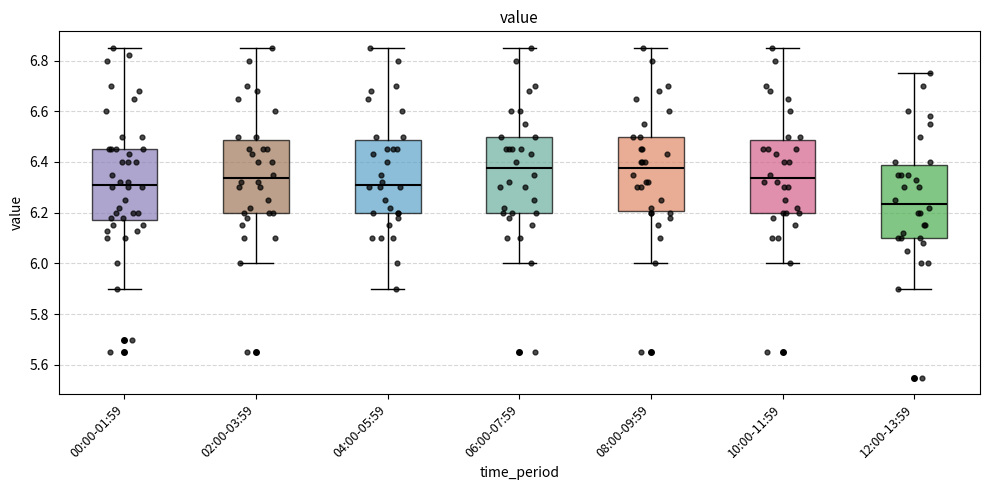

Reading left to right, transcribe this box plot: for each box, give where its median line is, the range the box spans, and where its two whiskers end, as read against the y-axis. The values are not printed on the chart, so give them approximately, as read against the axis.

00:00-01:59: median 6.32, box 6.18 to 6.46, whiskers 5.90 to 6.86
02:00-03:59: median 6.34, box 6.20 to 6.48, whiskers 6.00 to 6.86
04:00-05:59: median 6.32, box 6.20 to 6.48, whiskers 5.90 to 6.86
06:00-07:59: median 6.38, box 6.20 to 6.50, whiskers 6.00 to 6.86
08:00-09:59: median 6.38, box 6.20 to 6.50, whiskers 6.00 to 6.86
10:00-11:59: median 6.34, box 6.20 to 6.48, whiskers 6.00 to 6.86
12:00-13:59: median 6.24, box 6.10 to 6.38, whiskers 5.90 to 6.76